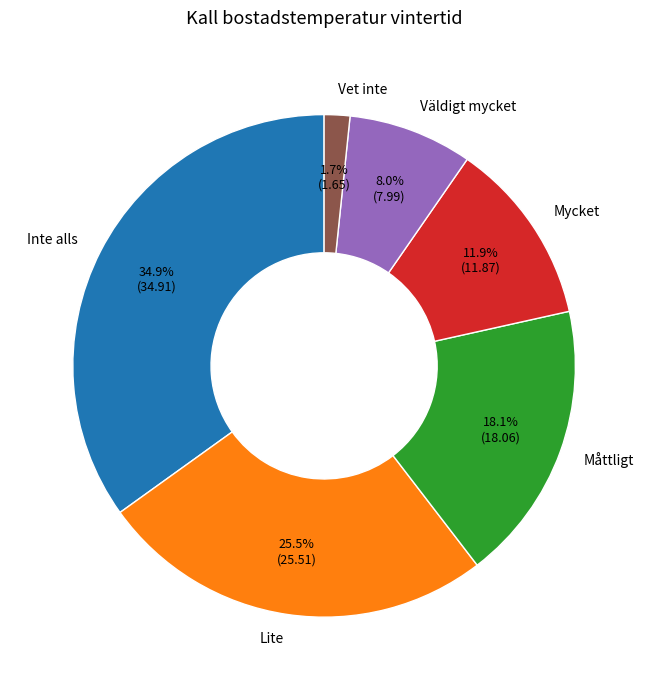

Does Mycket represent more than half of the total?

No